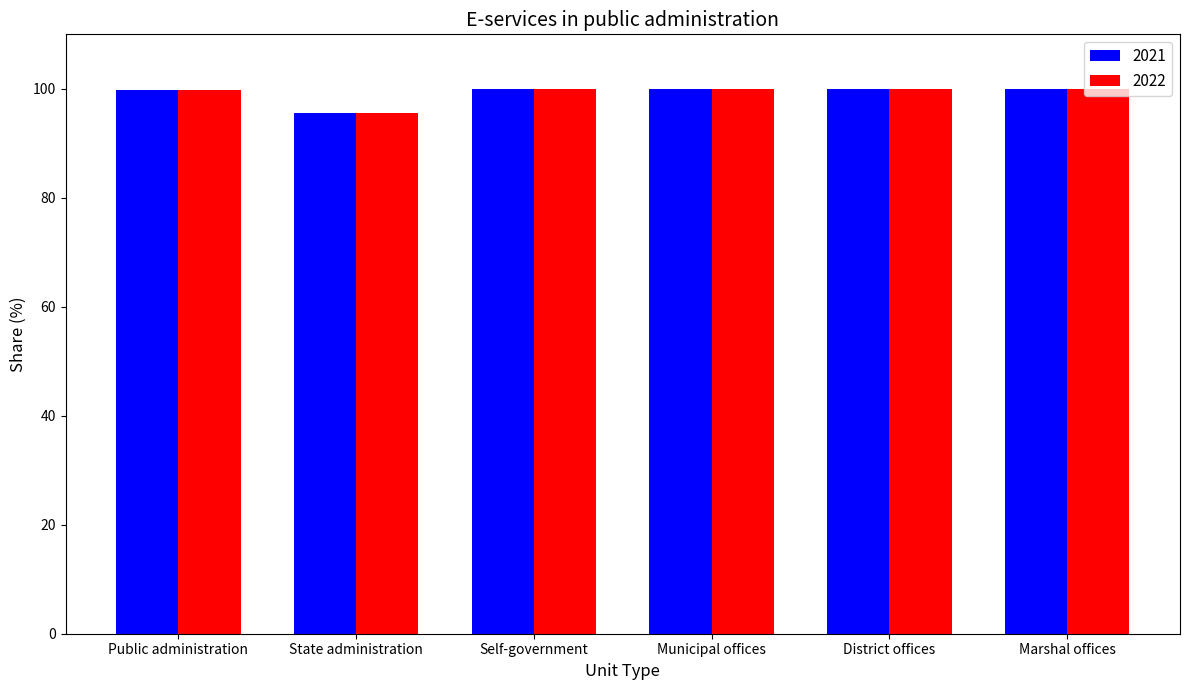

What is the average value of the 2022 series?

99.2